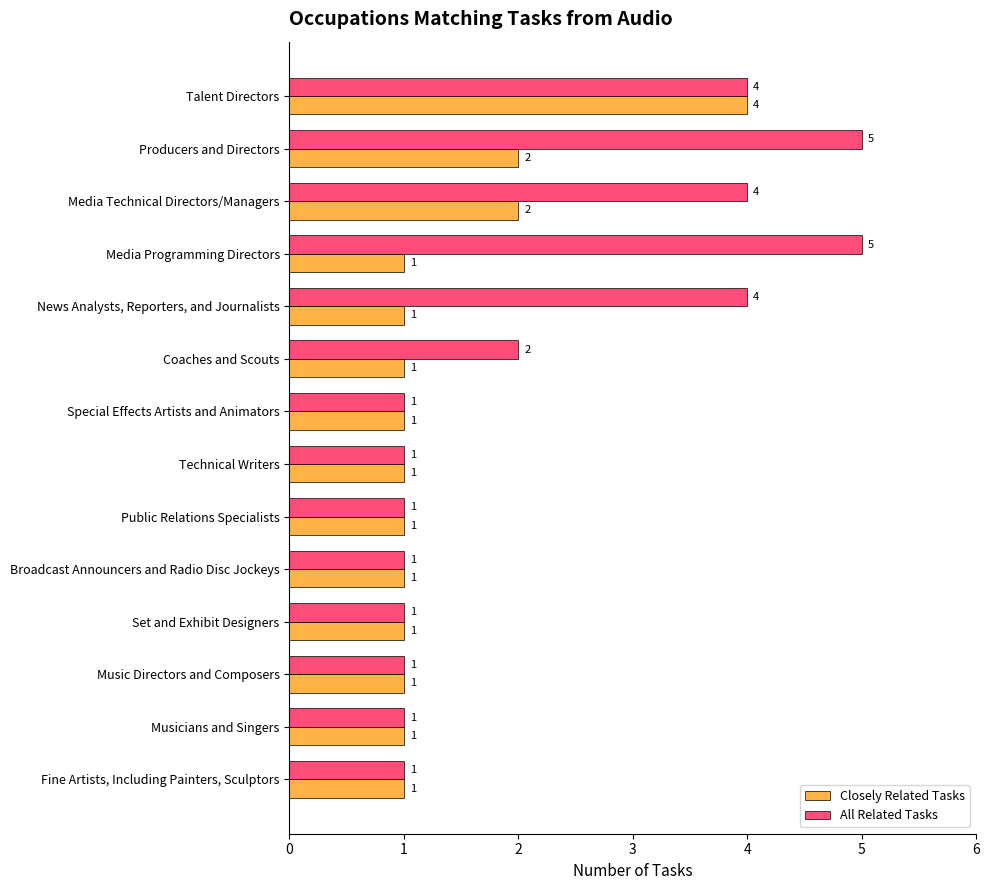

What is the average value of the All Related Tasks series?

2